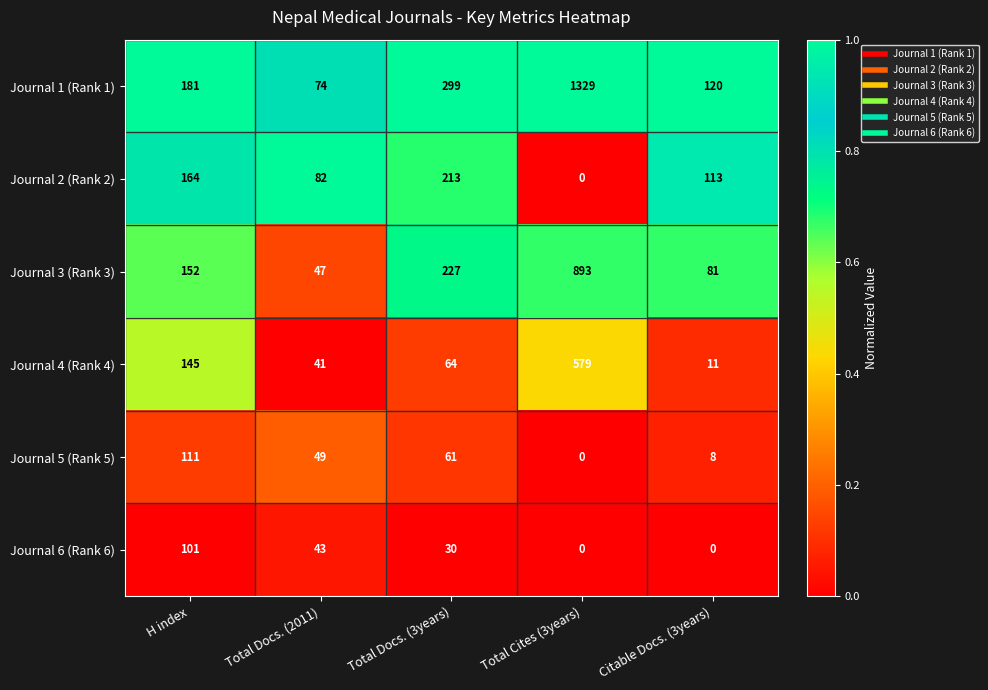

At how many categories does at least one series exceed 0?

5